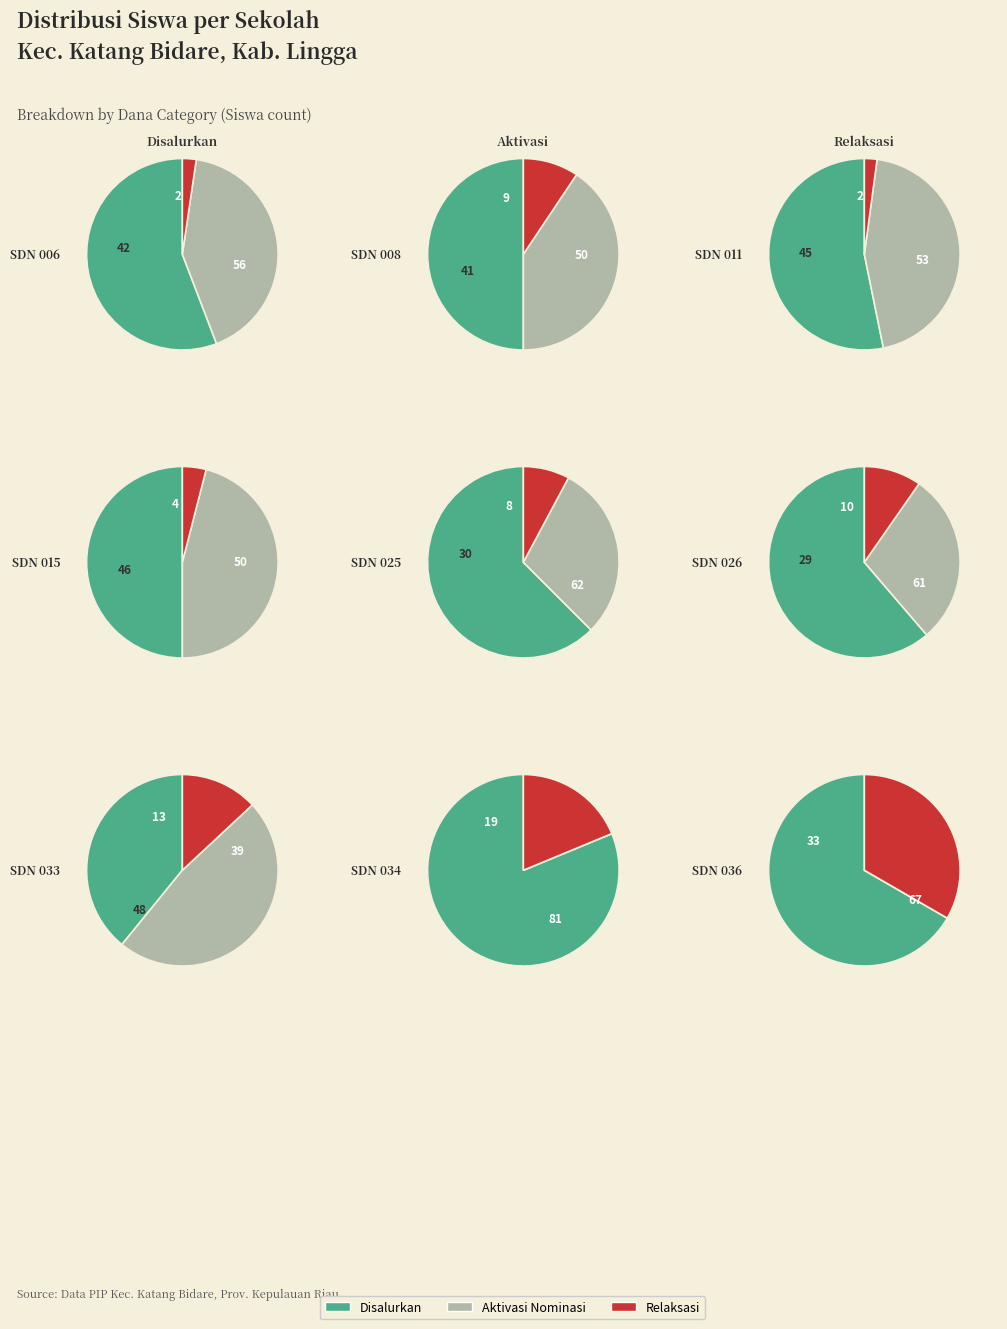

To the nearest percent, what portion does SD NEGERI 026 SENAYANG represent?

12%